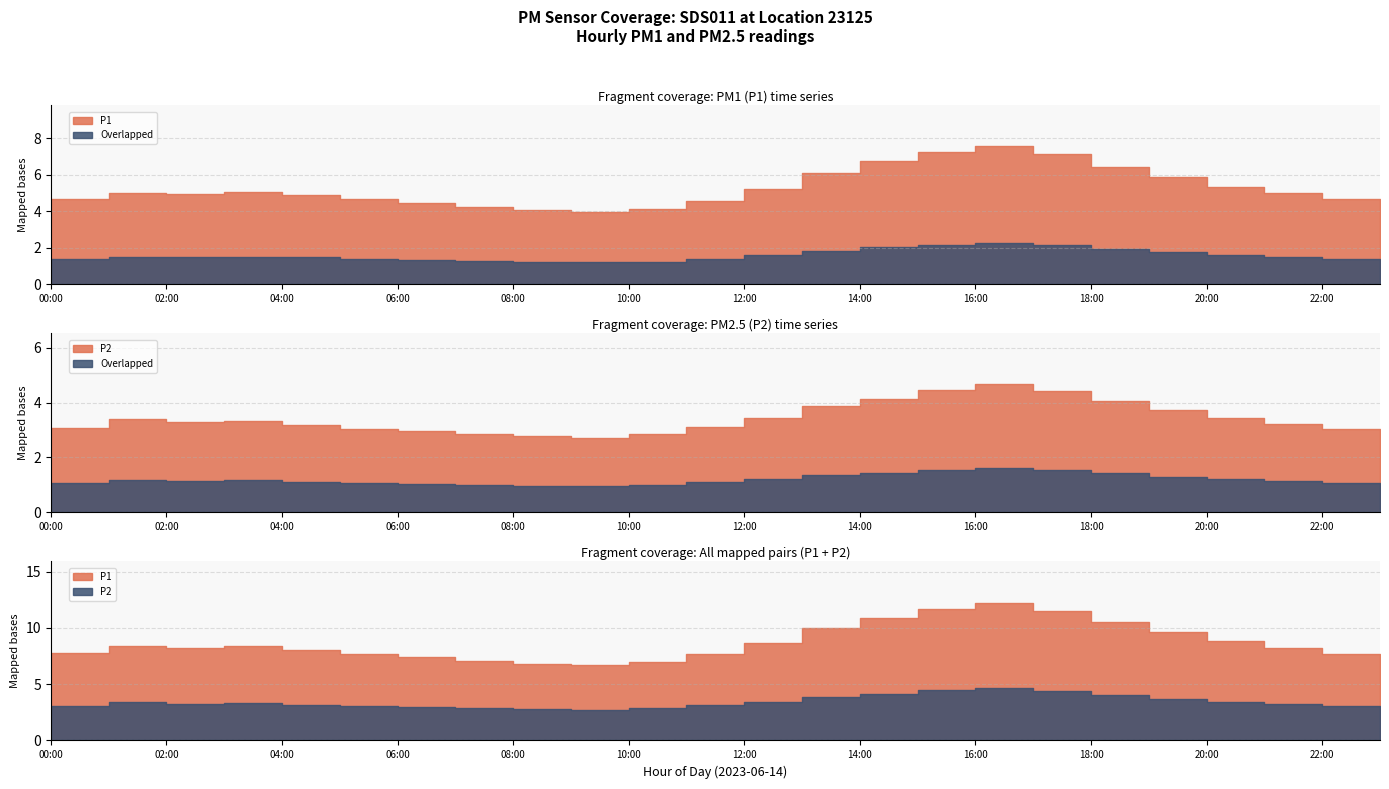

True or false: P2 and P1 cross at least once.

False